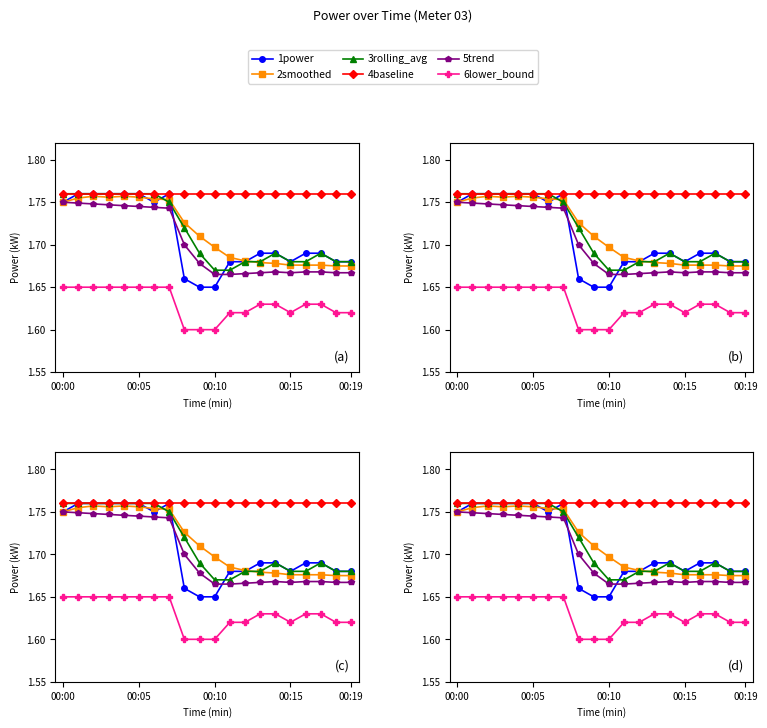

What is the sum of the 6lower_bound values at 10 and 9?

3.2